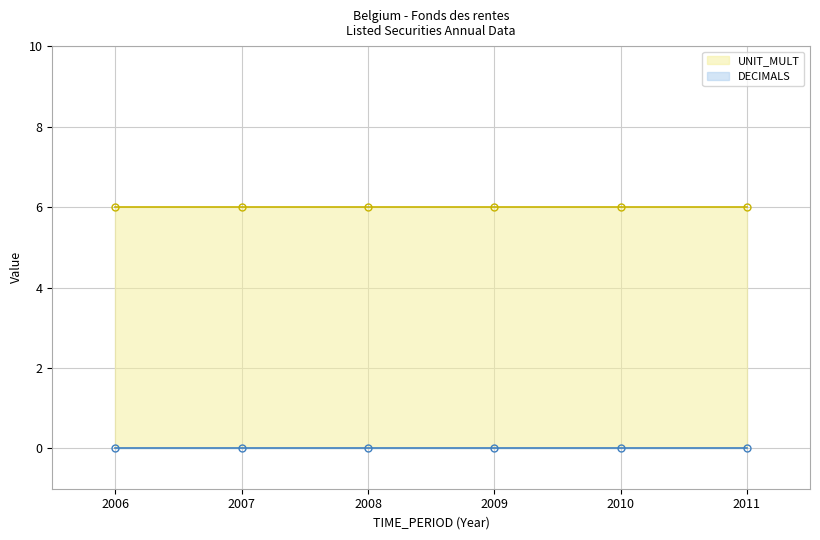

Rank the series by their maximum value, from highest to lowest.

UNIT_MULT, DECIMALS